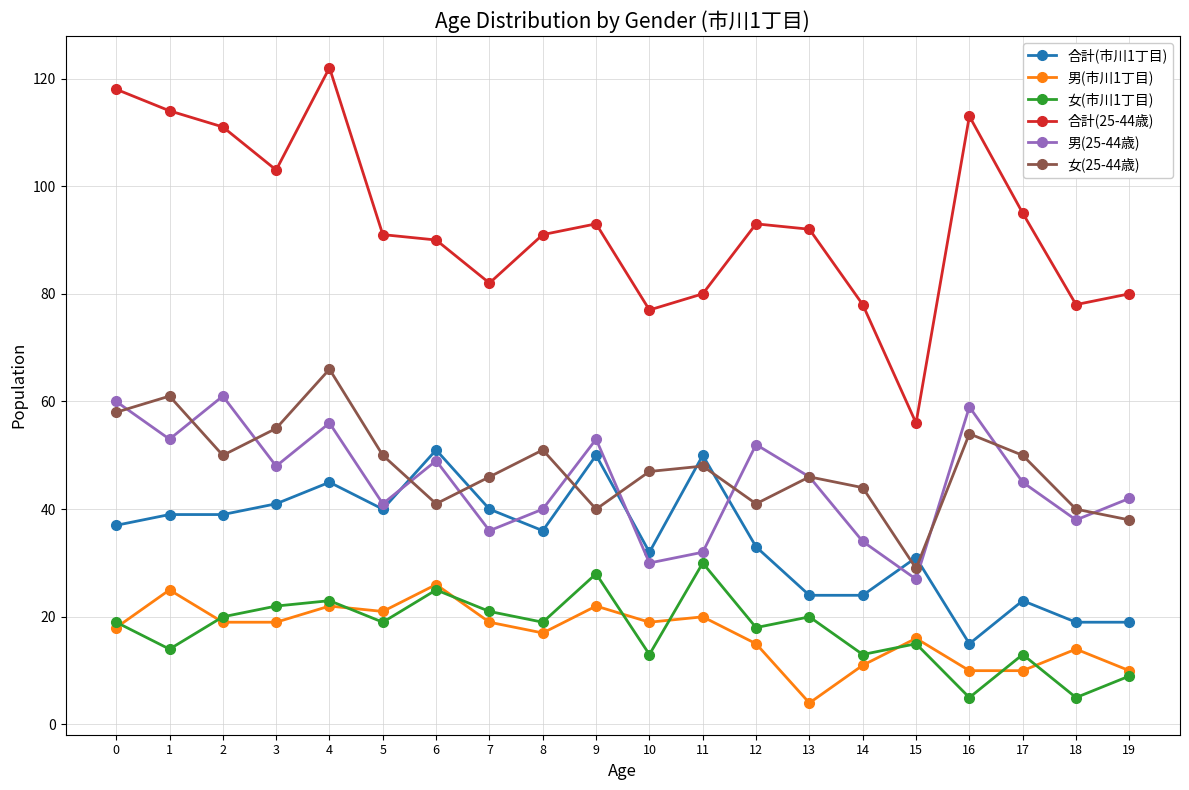

True or false: 女(25-44歳) and 合計(25-44歳) intersect in this chart.

False